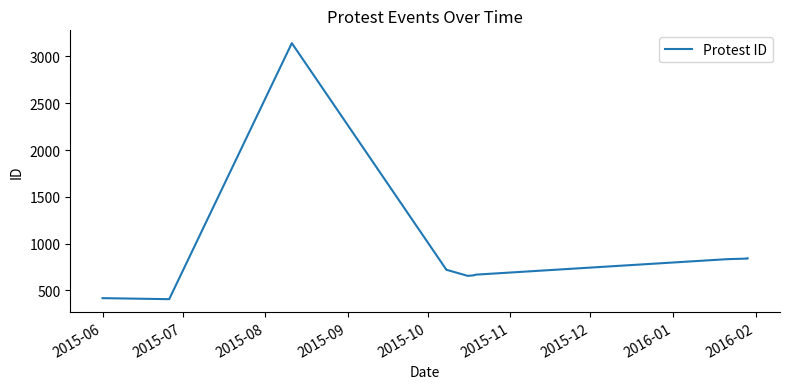

How many data points are less than 720?

6